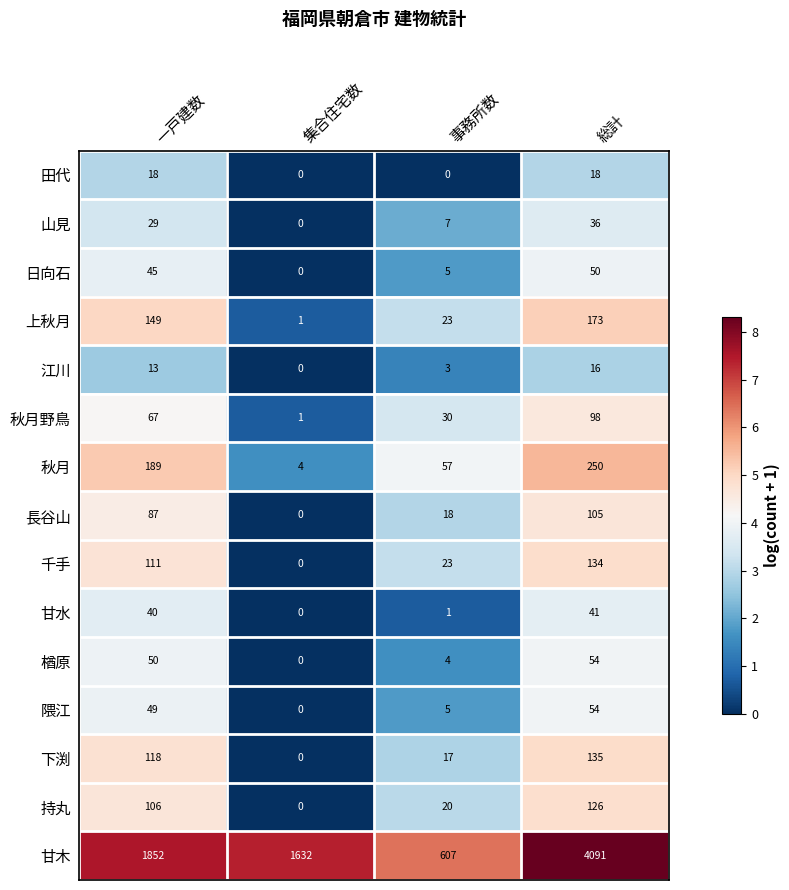

True or false: 千手 has a value of 0 at 集合住宅数.

True